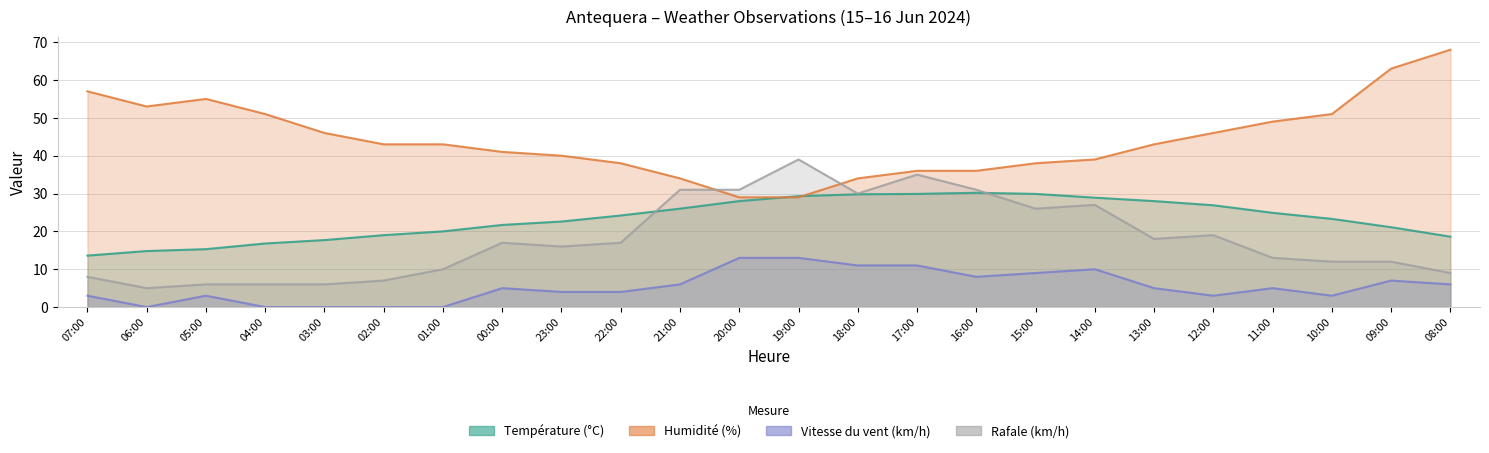

The Rafale (km/h) series shows 18.0 at 13:00. True or false?

True